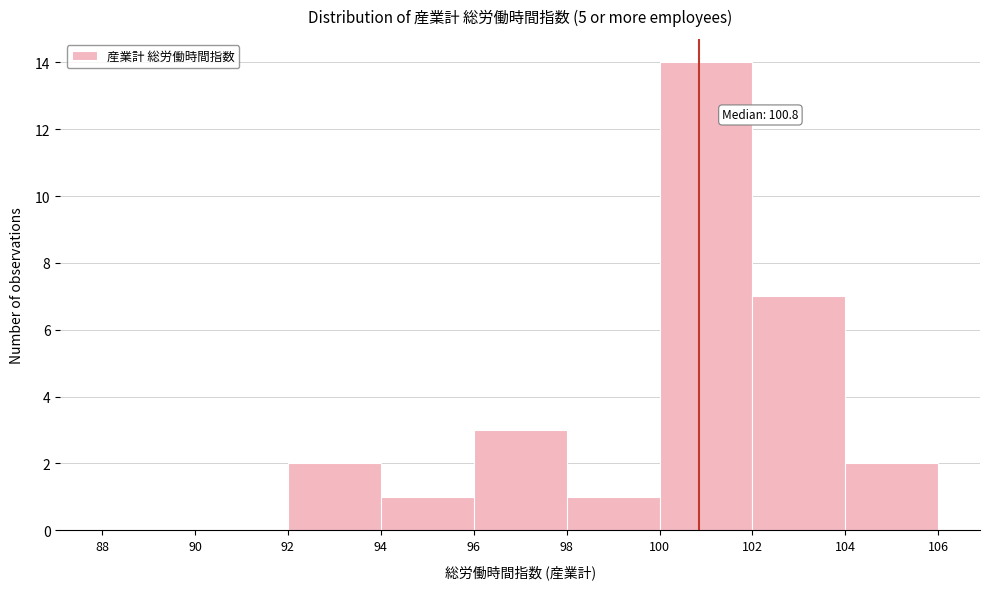

Over which range of the x-axis is the bar tallest?

100 to 102